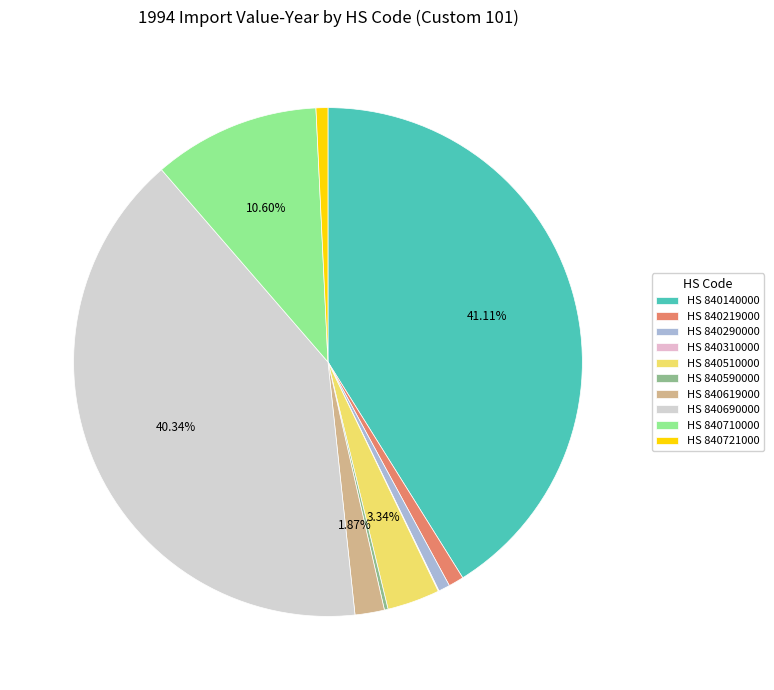

What is the smallest slice in the pie chart?

840310000